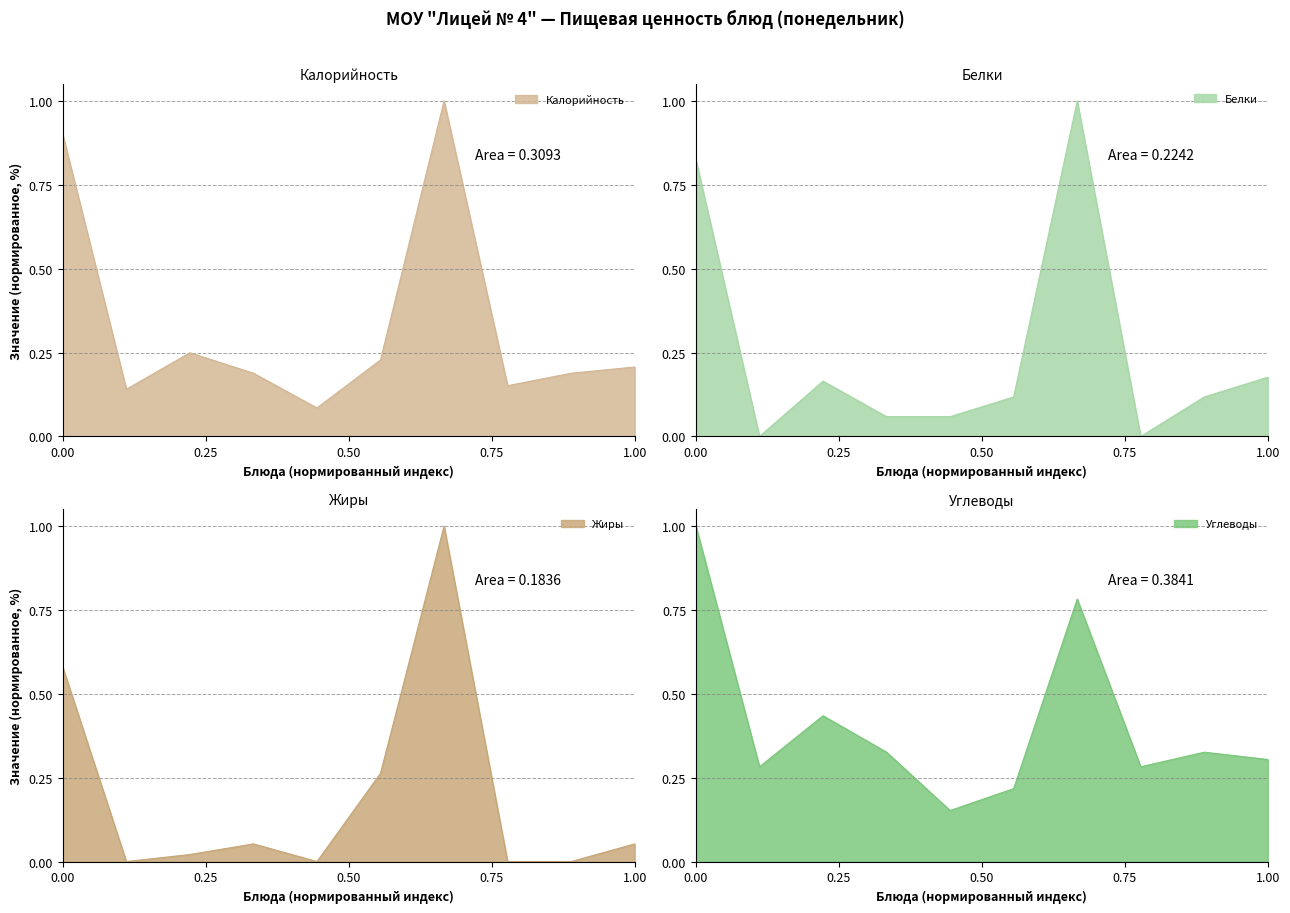

The value of Калорийность at 1.00 is 0.3. True or false?

False